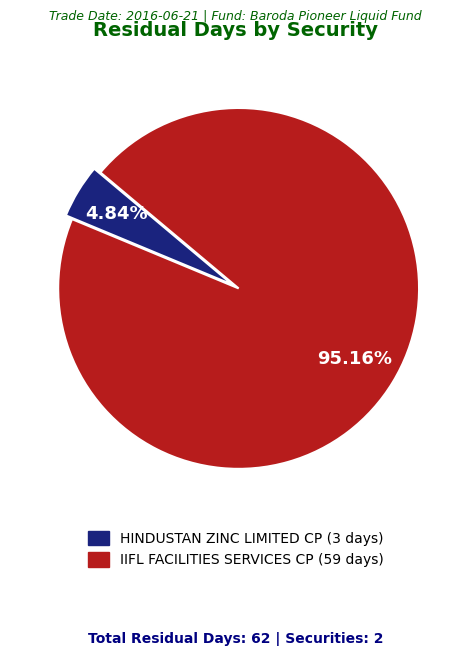

What is the largest slice in the pie chart?

IIFL FACILITIES SERVICES CP